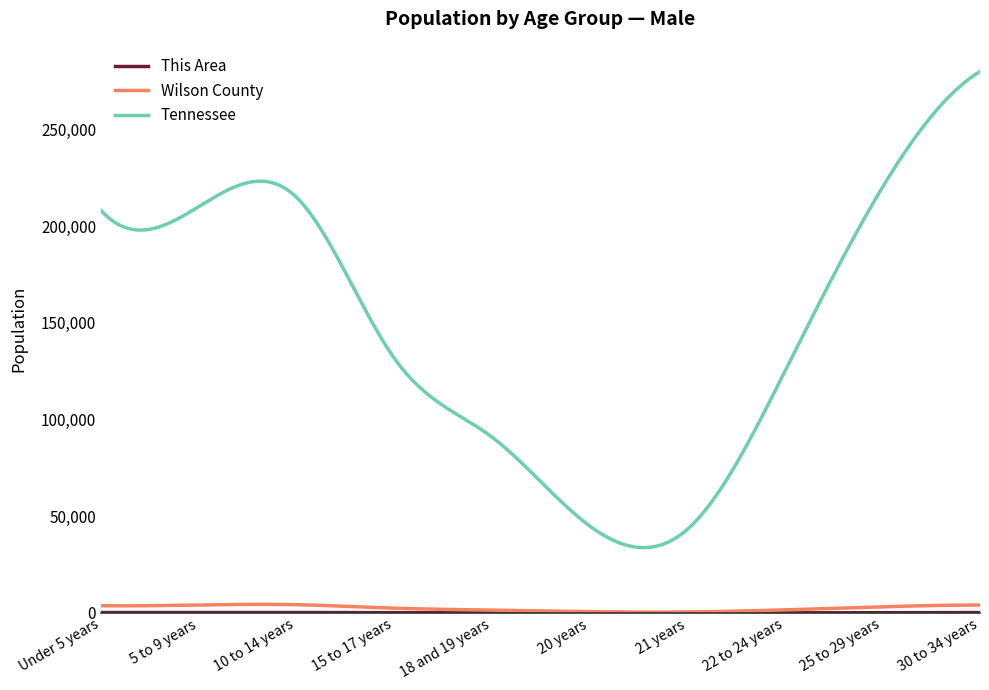

What is the lowest value of the Tennessee series?

33798.0